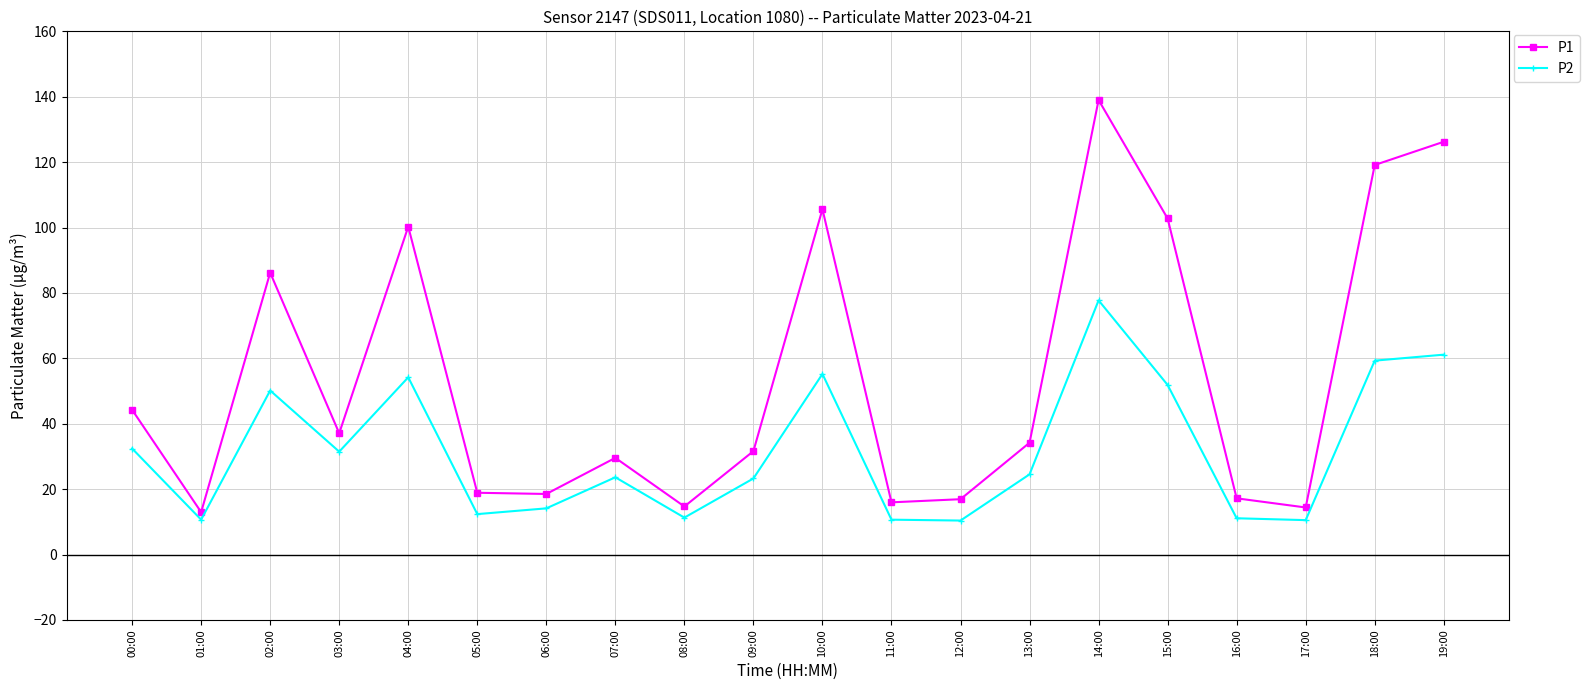

What is the label of the 13th point from the left?

12:00